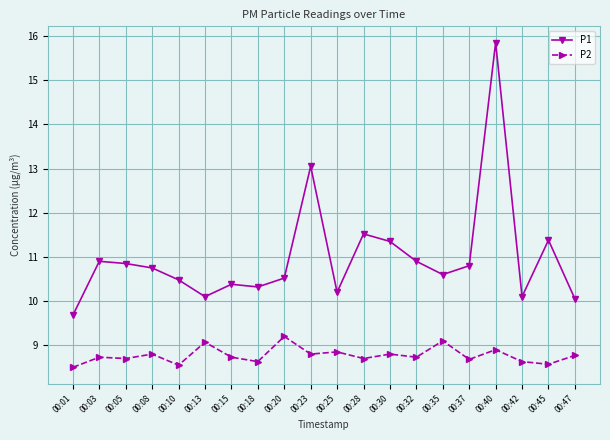

What is the lowest value of the P1 series?

9.7